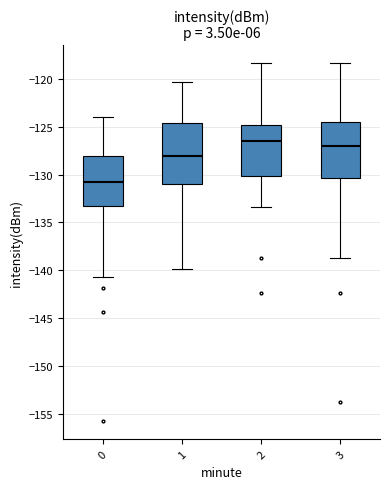

Which box is the tallest, from its lower edge to its upper edge?

1